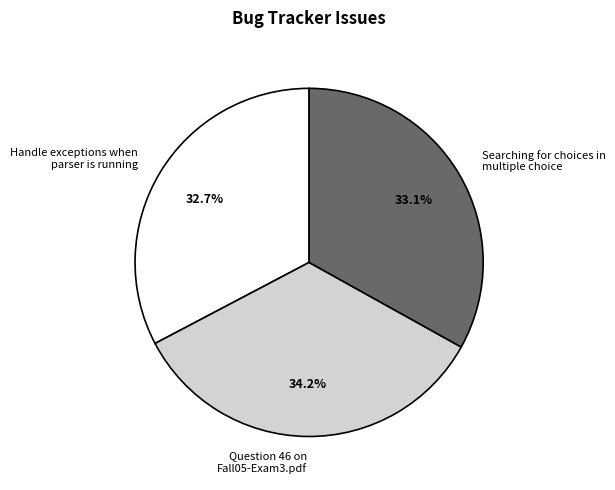

Approximately how many times larger is the value at Question 46 on Fall05-Exam3.pdf compared to Handle exceptions when parser is running?

1.0